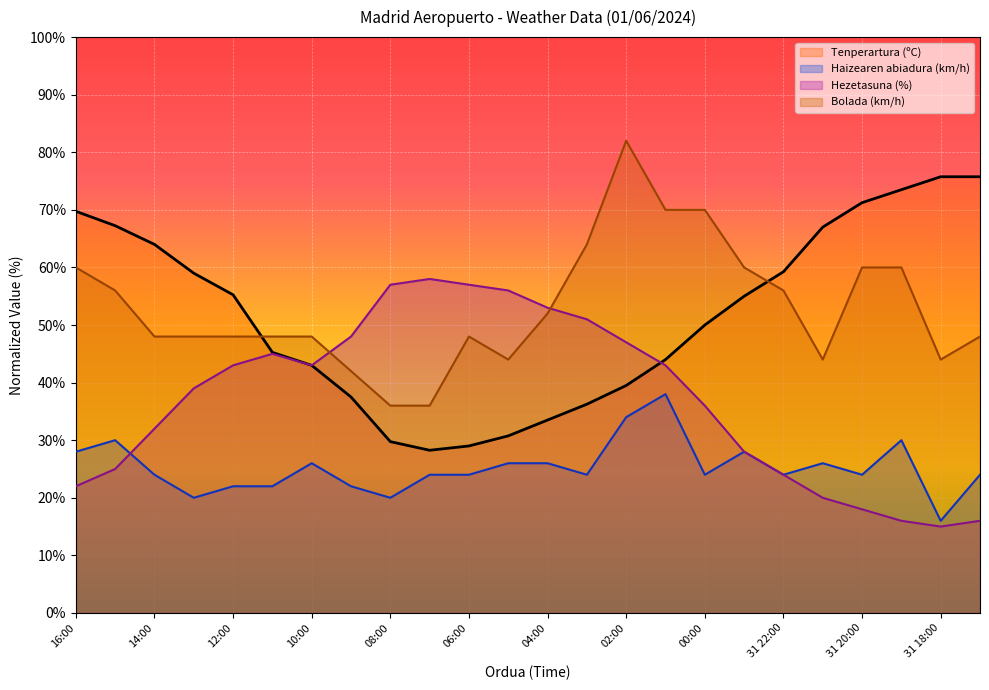

Between 03:00 and 31 21:00, which series saw the biggest shift?

Hezetasuna (%)